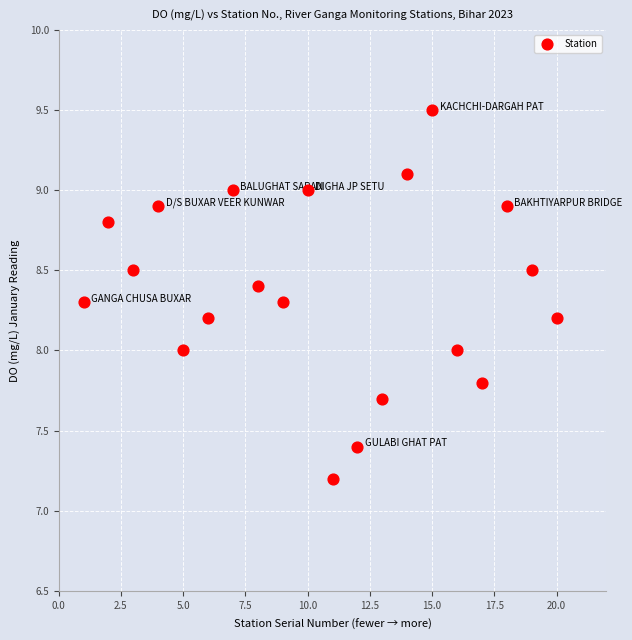

What is the range of Y values (max minus min)?

2.3